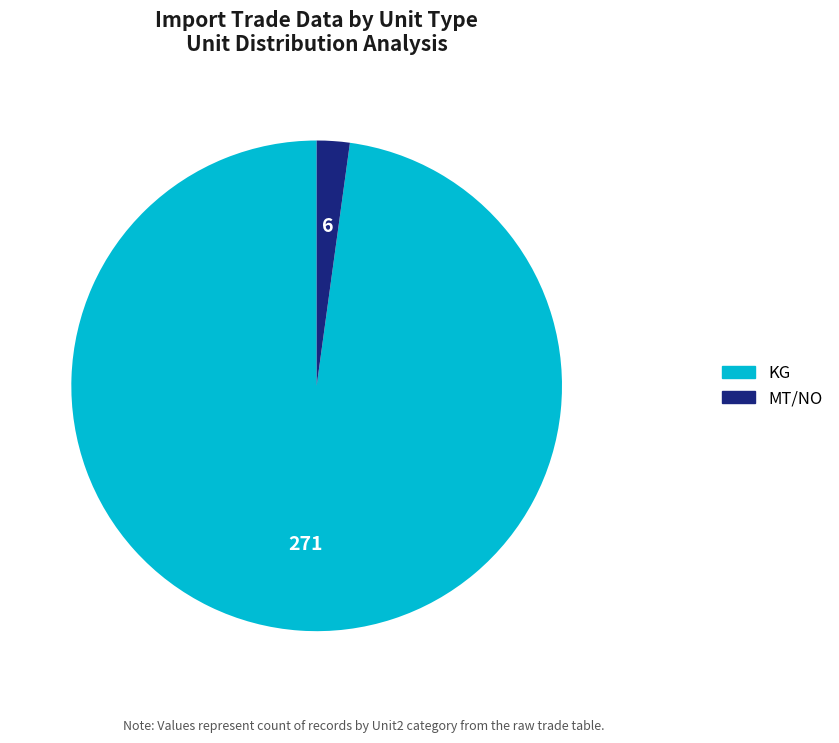

Is there any slice that represents more than half of the pie?

Yes